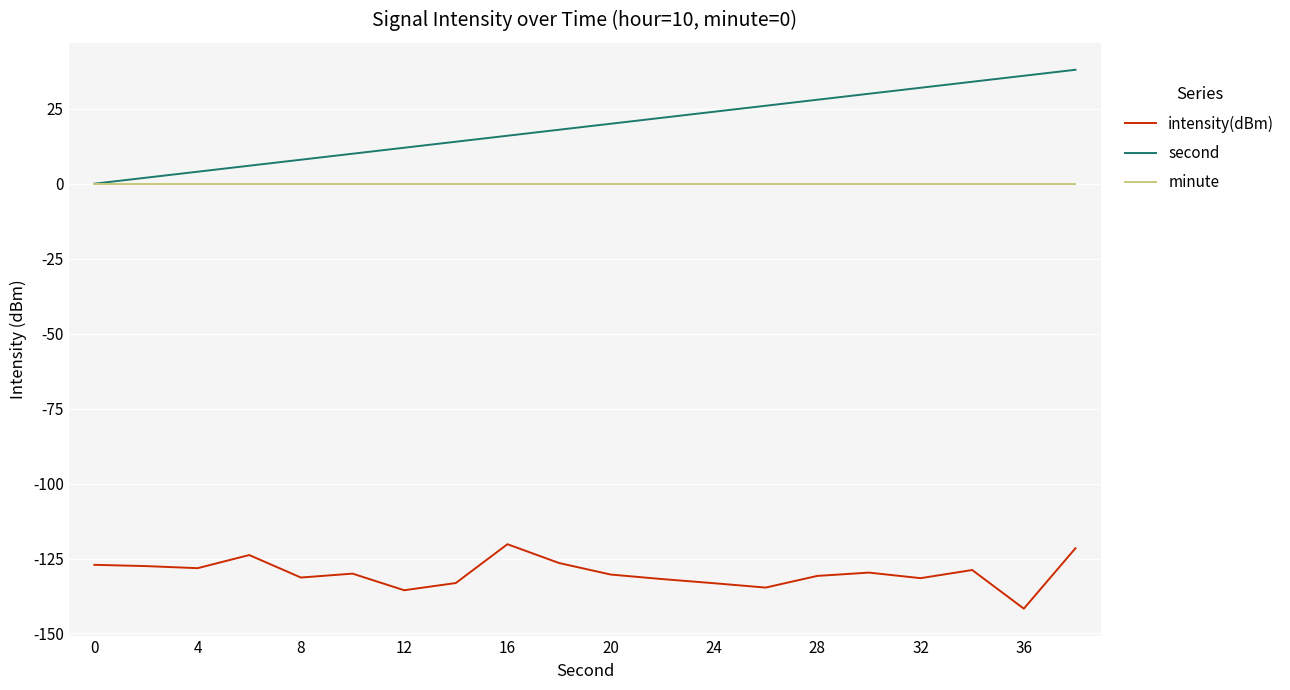

What is the greatest value displayed?

38.0